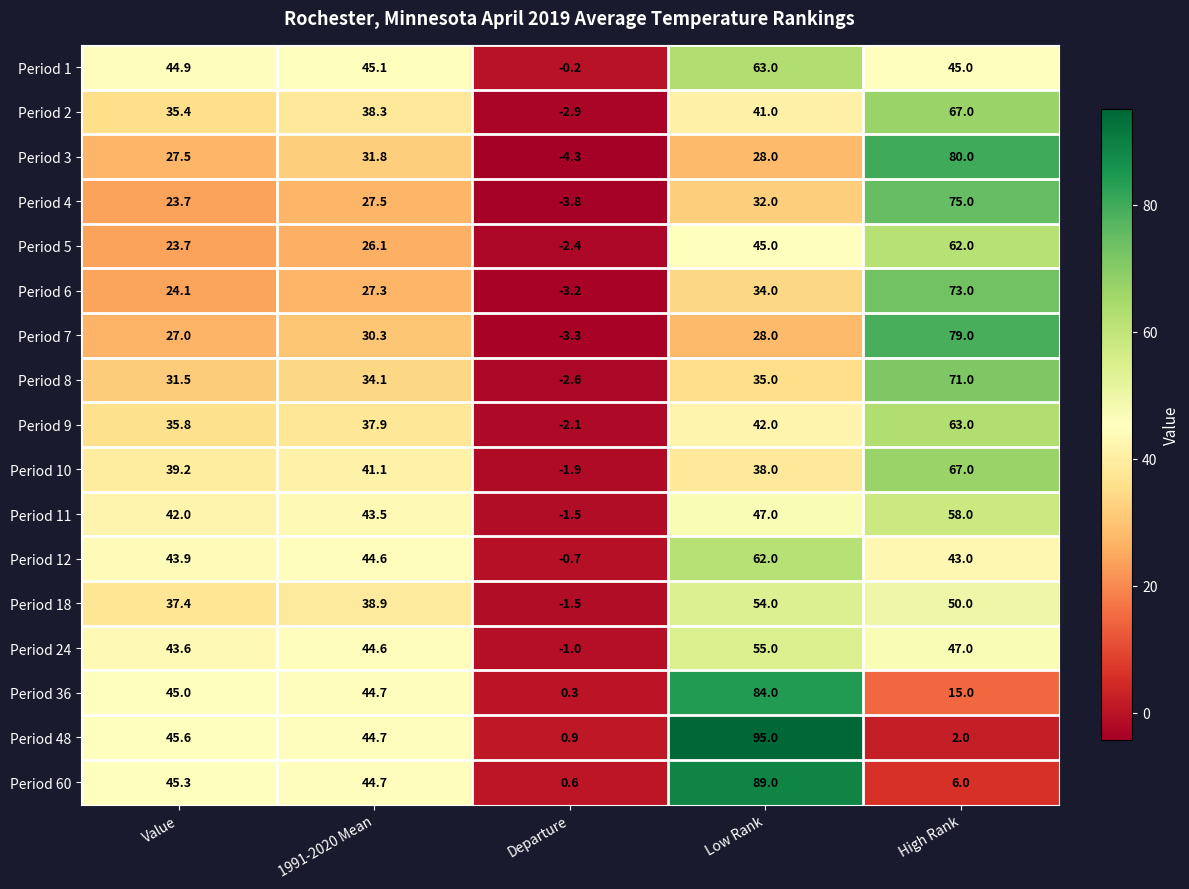

What is the spread (max minus min) of values at 1991-2020 Mean?

19.0